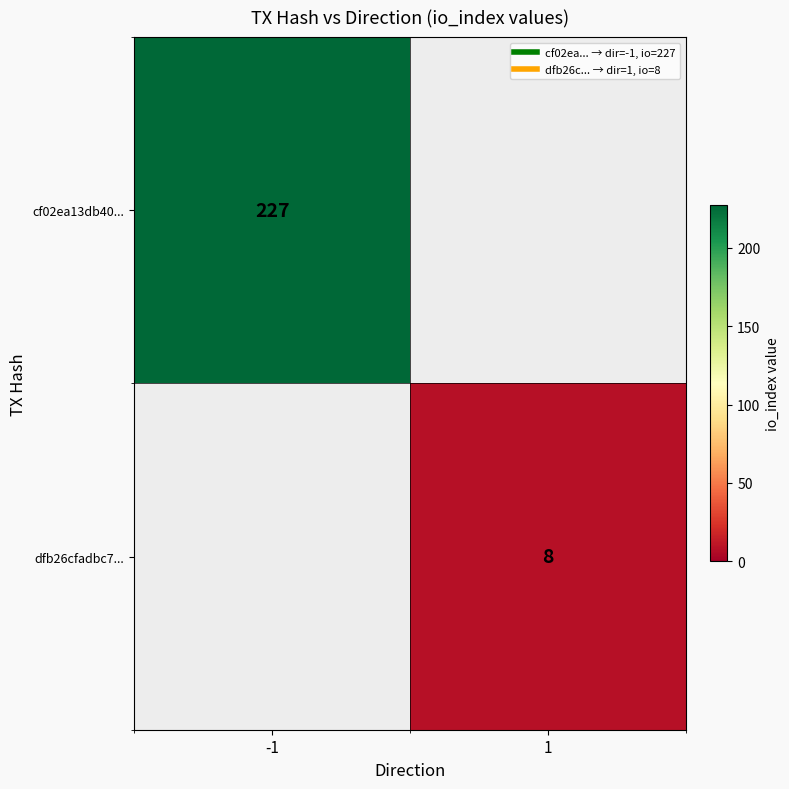

Which label corresponds to the largest value in the chart?

-1